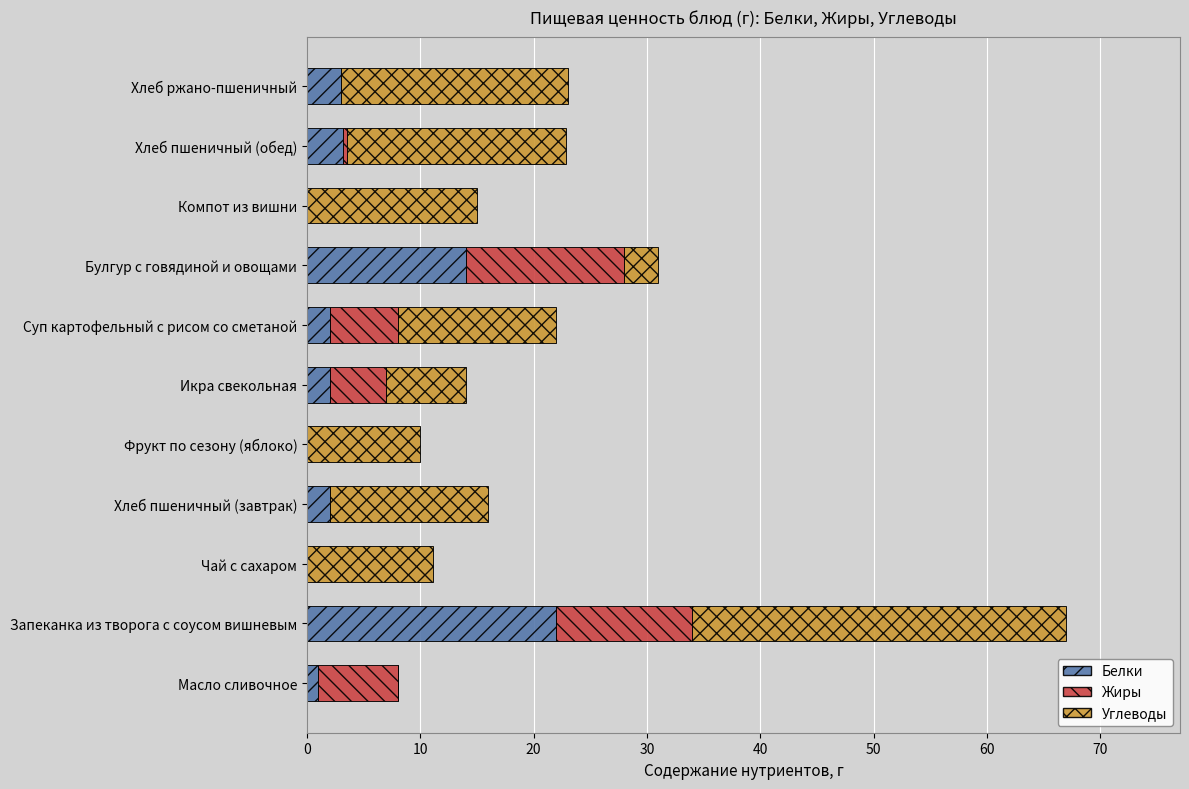

What is the total value across all series at Хлеб ржано-пшеничный?

23.0